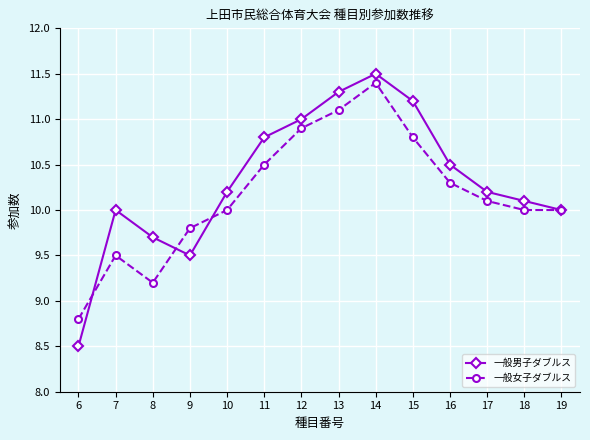

At which category does 一般女子ダブルス reach its first local peak?

7